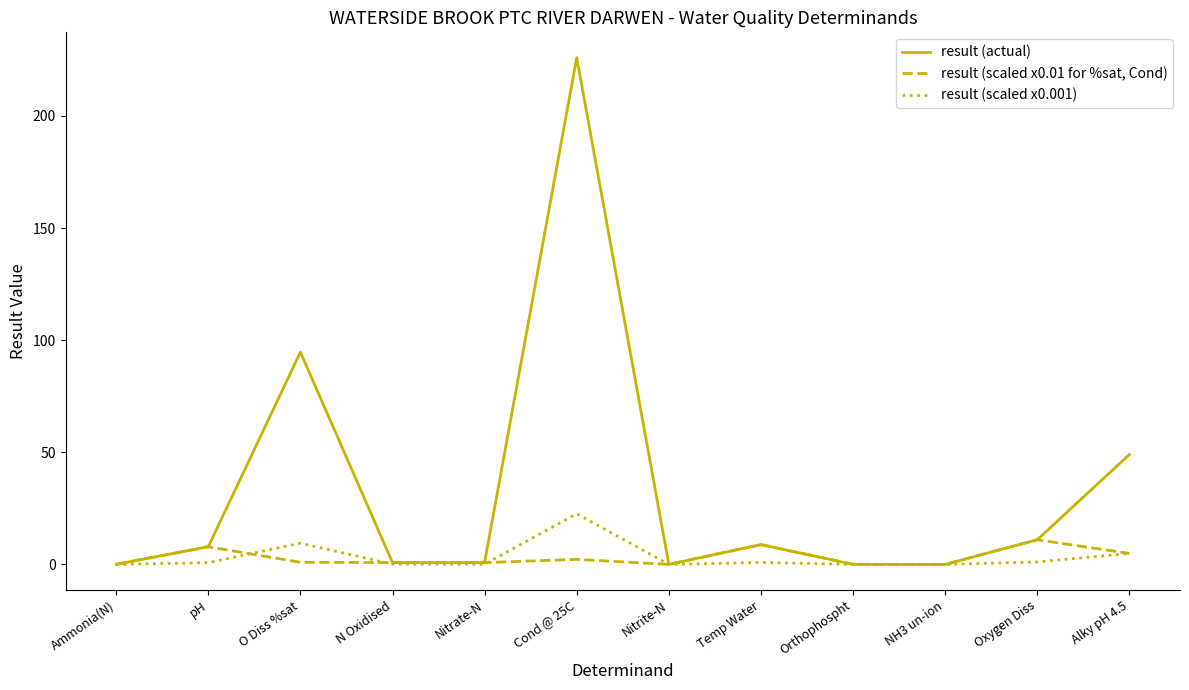

Which series has the largest total across all categories?

result (actual)